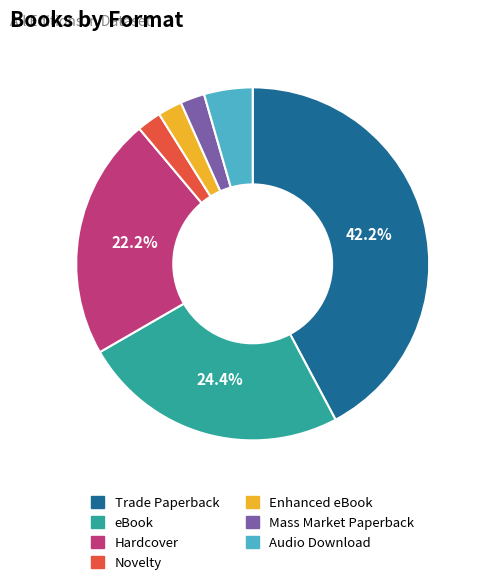

Does Novelty represent more than half of the total?

No